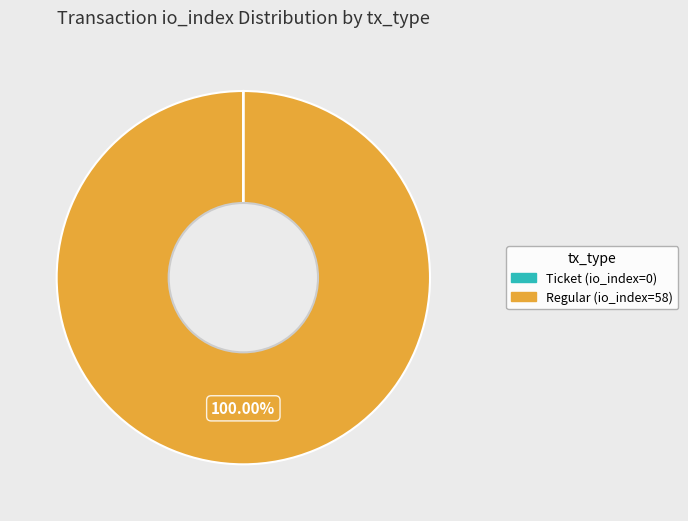

Does any single category account for the majority?

Yes